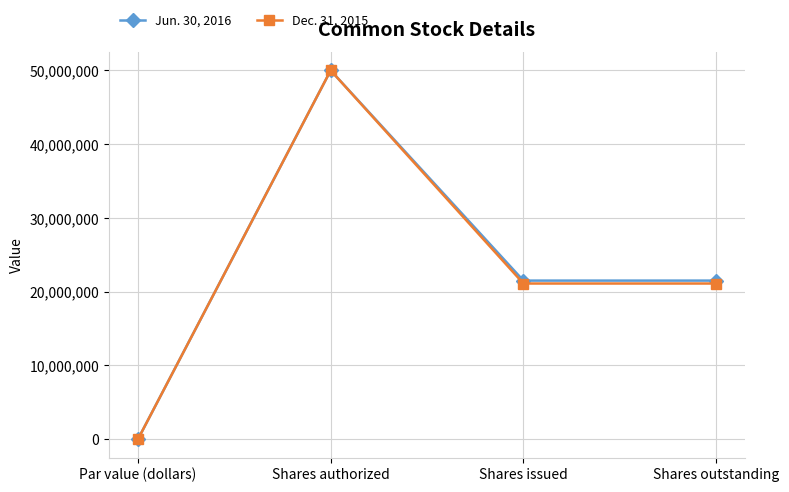

True or false: Dec. 31, 2015 has a value of 21111585 at Shares outstanding.

True